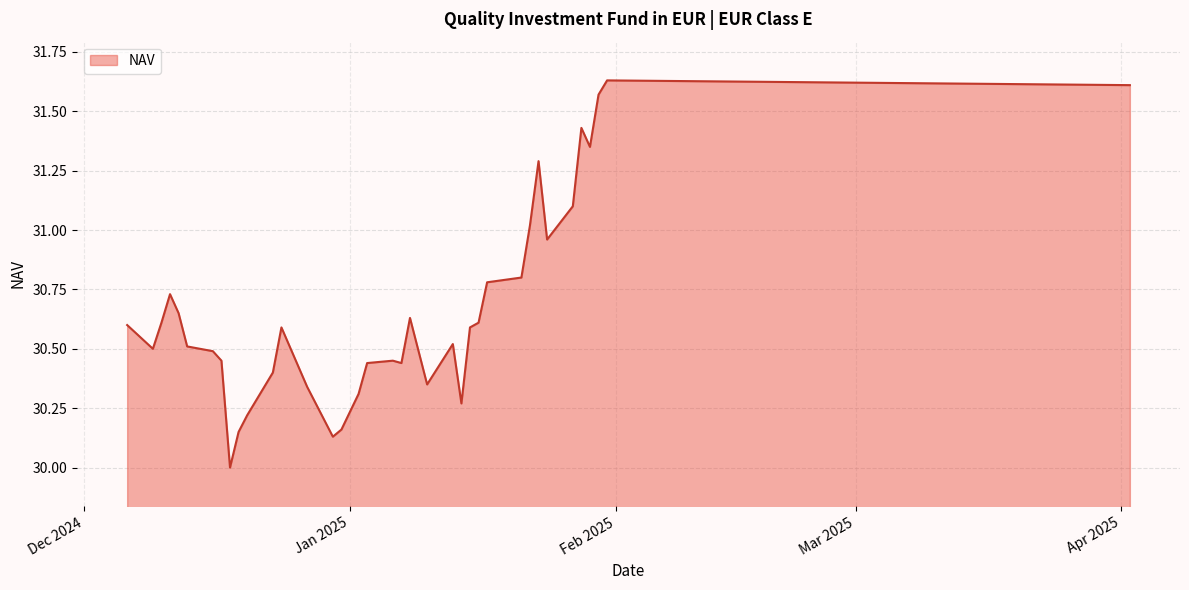

What is the difference between the maximum and minimum values?

1.6